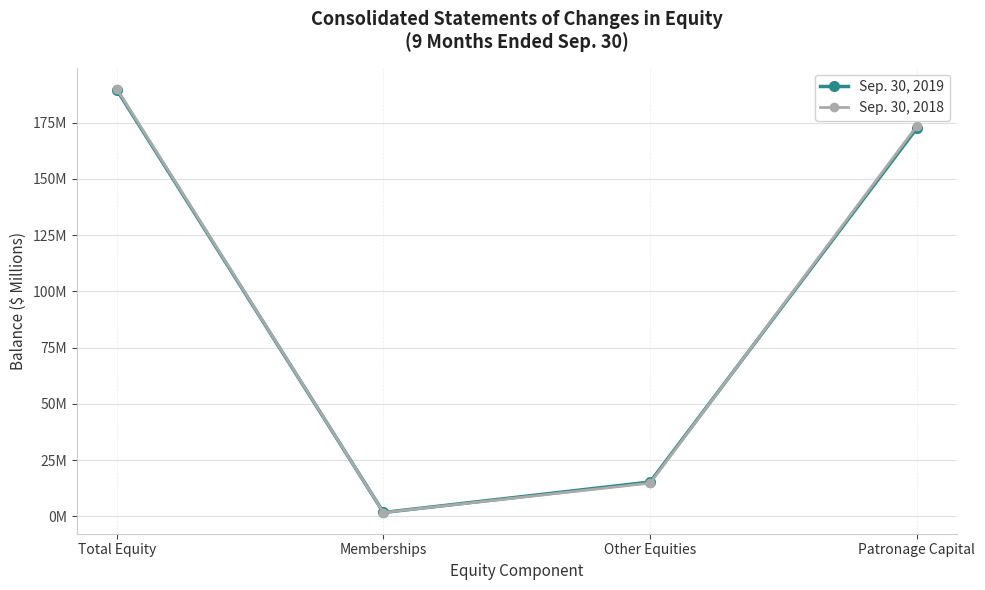

At which label does Sep. 30, 2019 reach its minimum?

Memberships